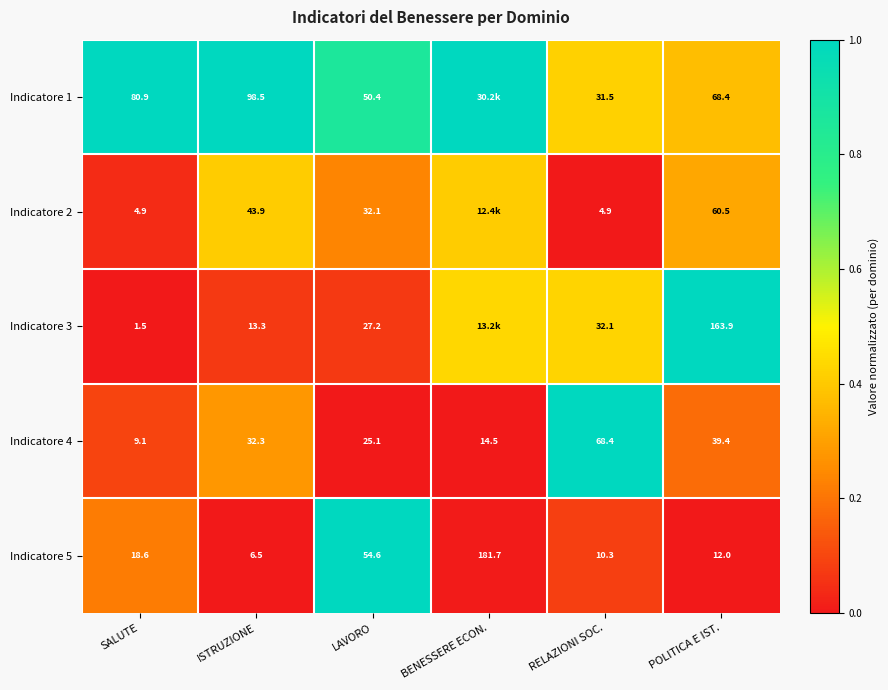

At which label does Indicatore 4 reach its peak?

RELAZIONI SOC.